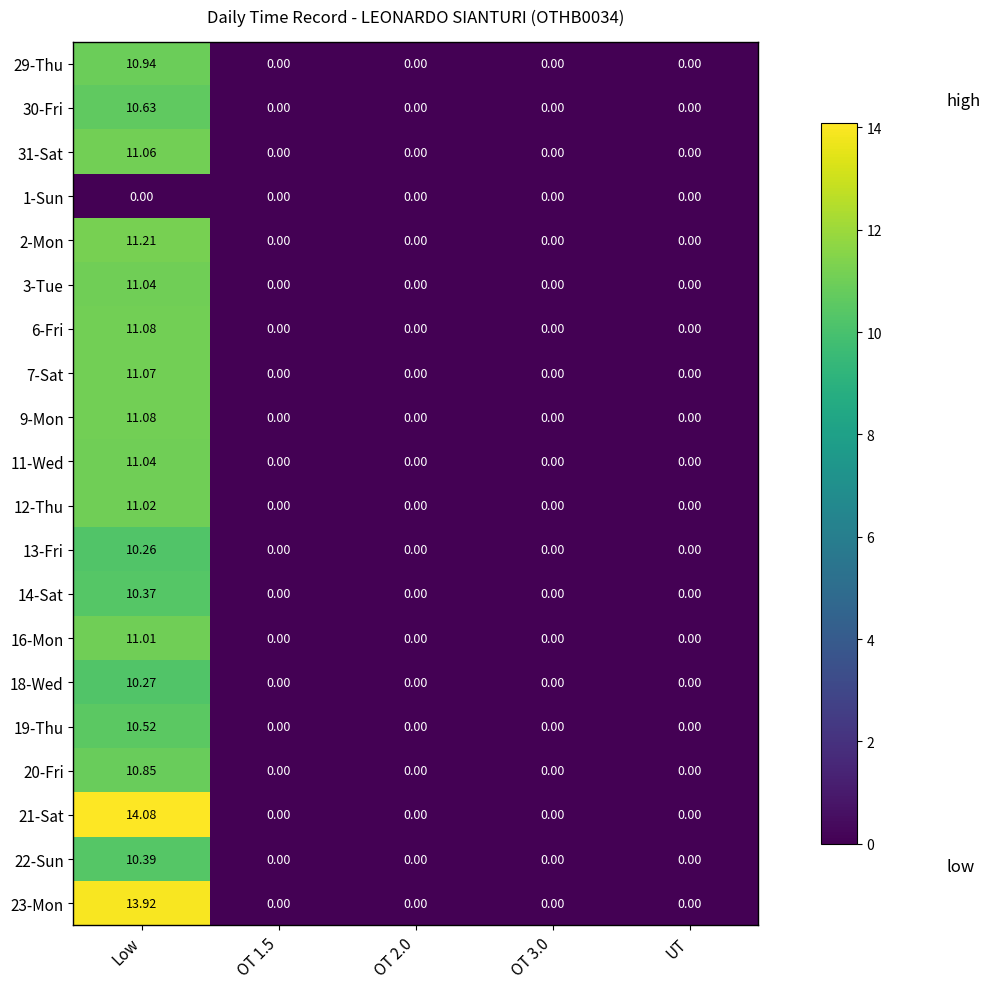

Between Low and OT 3.0, which series saw the biggest shift?

21-Sat